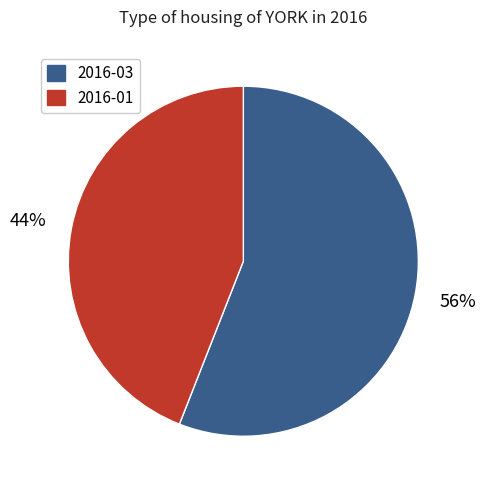

How many segments does this pie chart have?

2